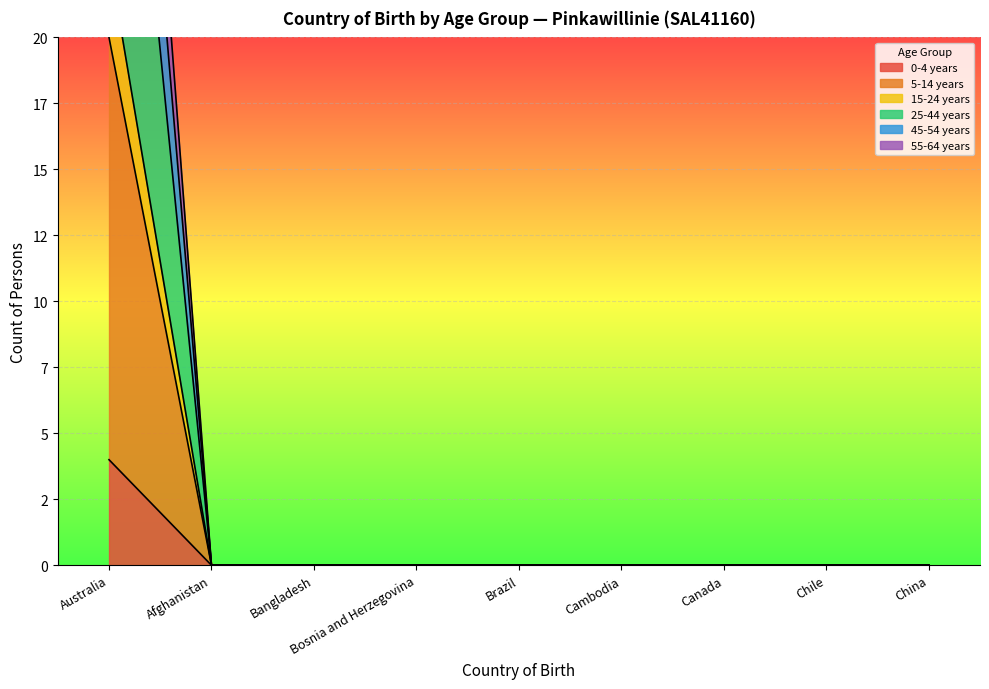

The value of 15-24 years at Australia is 23. True or false?

True